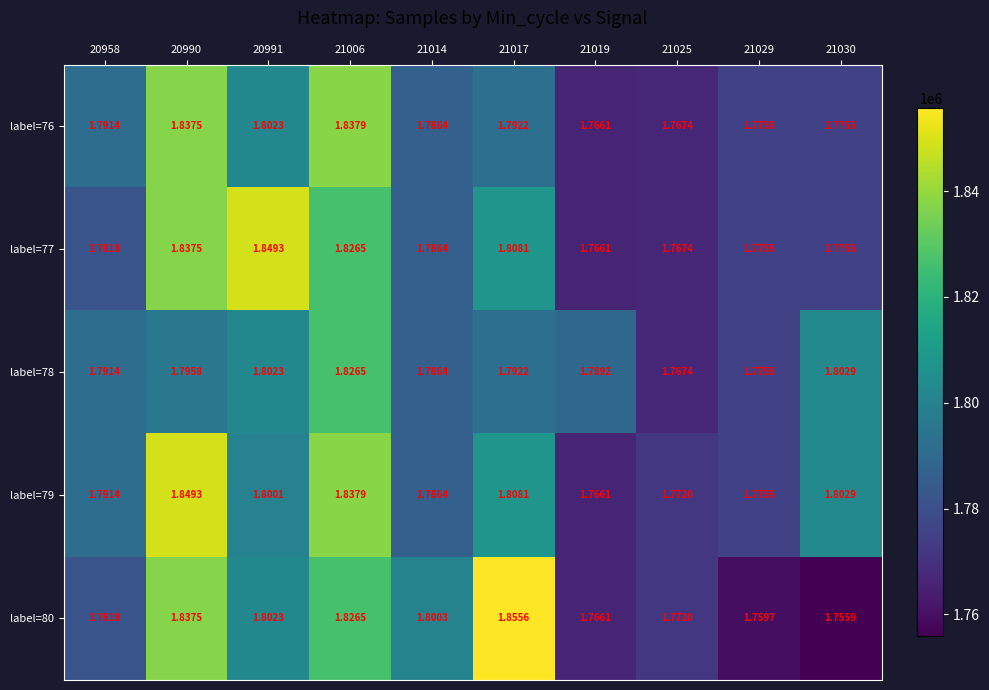

Is the value of label=76 at 21006 greater than the value of label=78 at 21014?

Yes